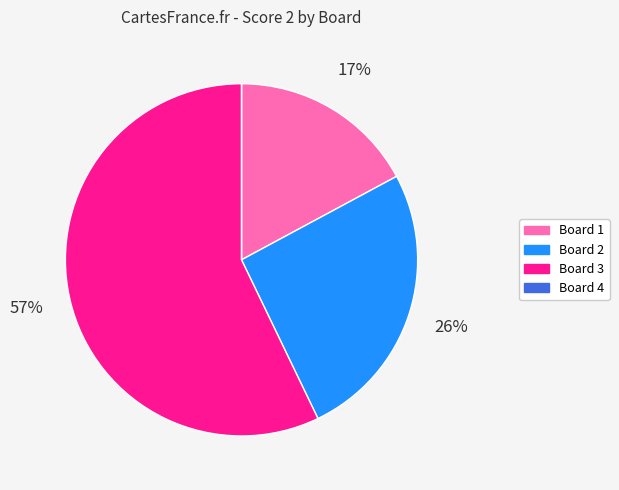

Is the sum of Board 2 and Board 3 greater than half?

Yes